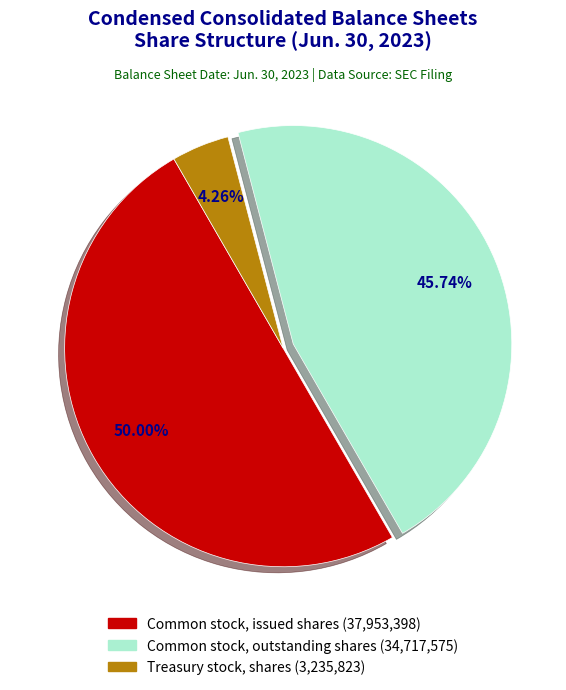

Is it true that Common stock, issued shares is 50% of the pie?

True